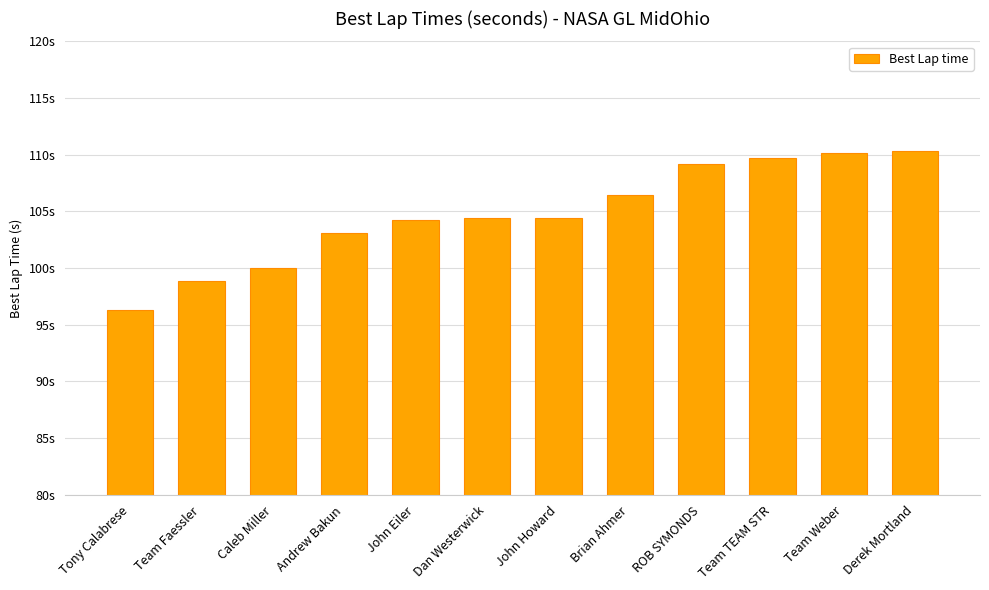

How many bars are there in total?

12